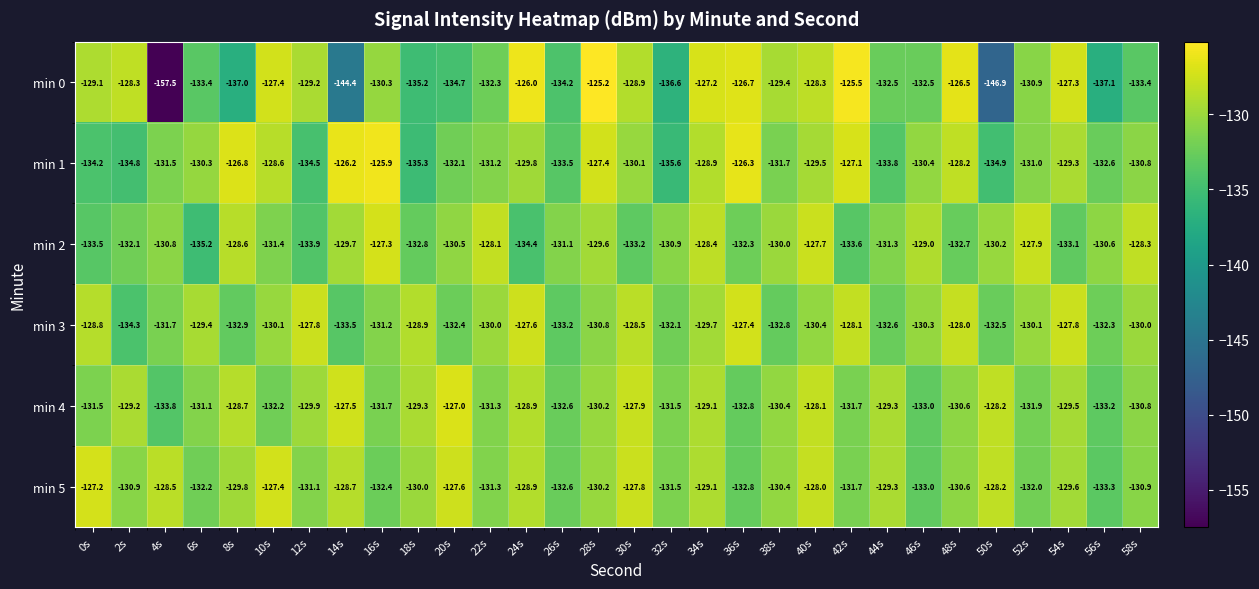

At 16s, list the series in order from smallest to largest.

min 5, min 4, min 3, min 0, min 2, min 1